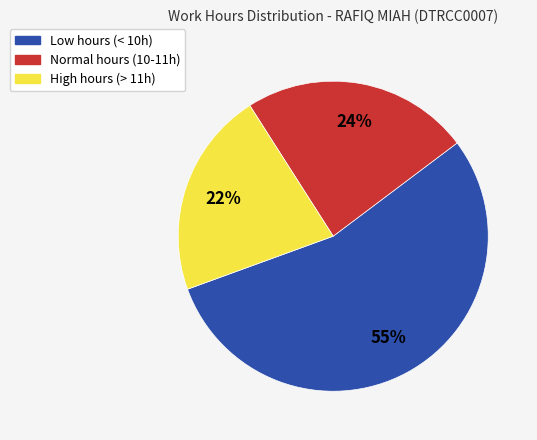

Is there any slice that represents more than half of the pie?

Yes